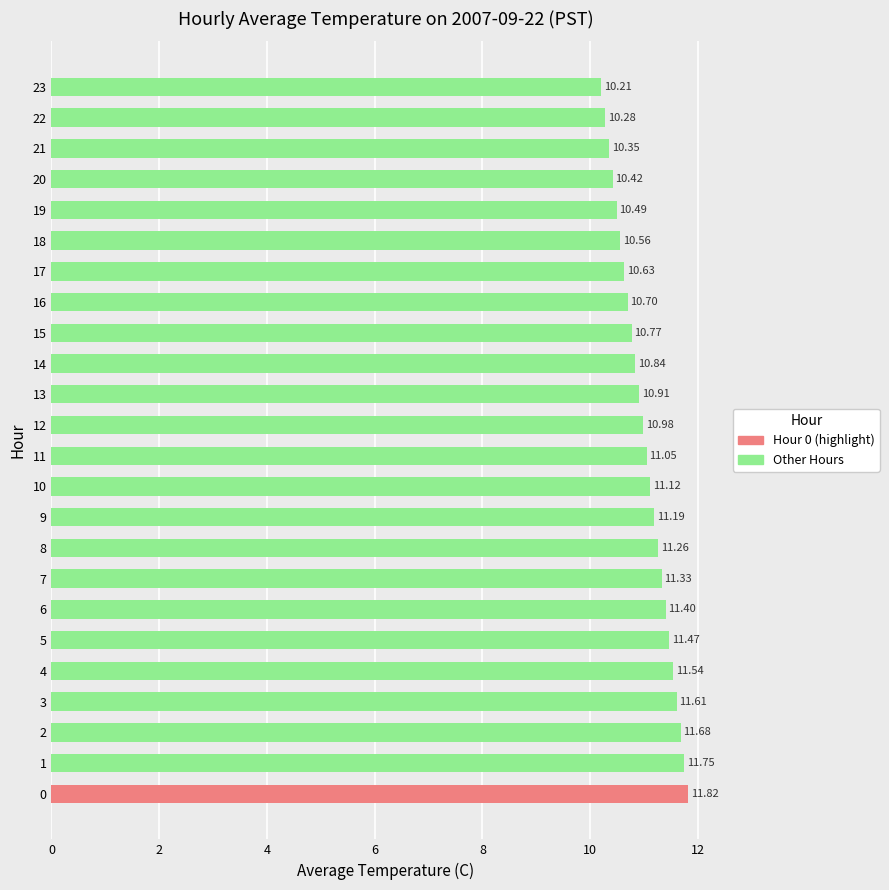

Which has a higher value, 14 or 21?

14